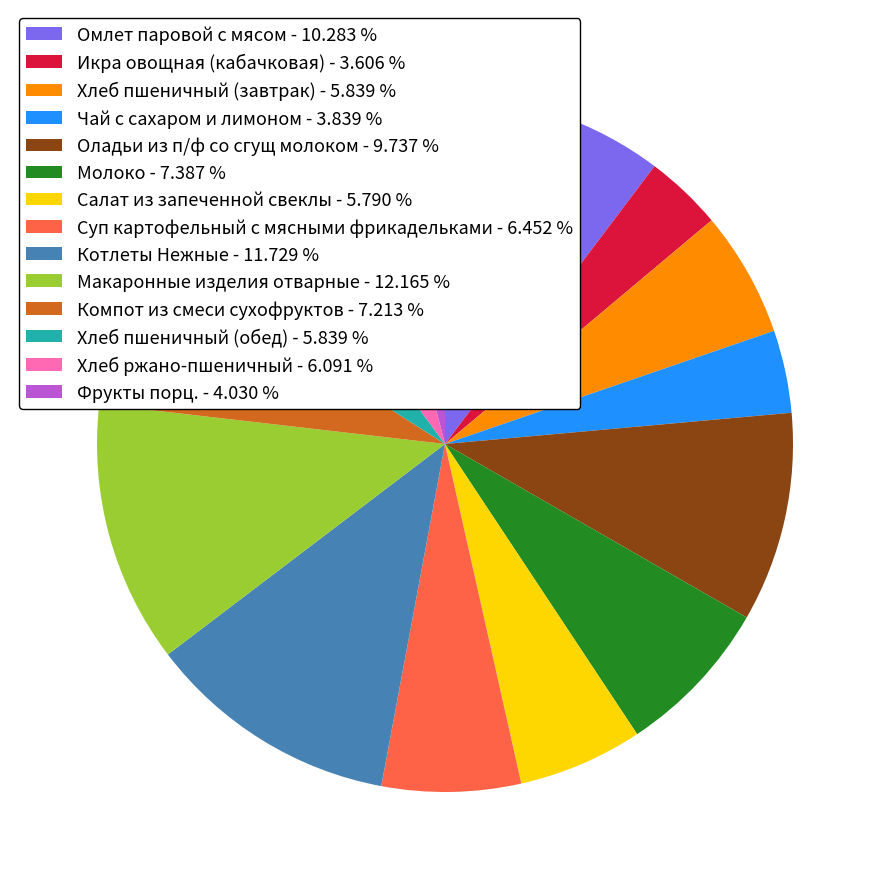

What is the ratio of the value at Фрукты порц. - 4.030 % to the value at Оладьи из п/ф со сгущ молоком - 9.737 %?

0.4